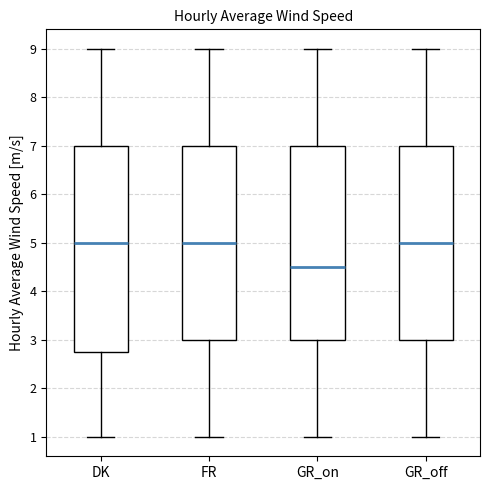

Where does the upper whisker of the box for DK end on the y-axis? The values are not printed on the chart, so give them approximately, as read against the axis.

9.0